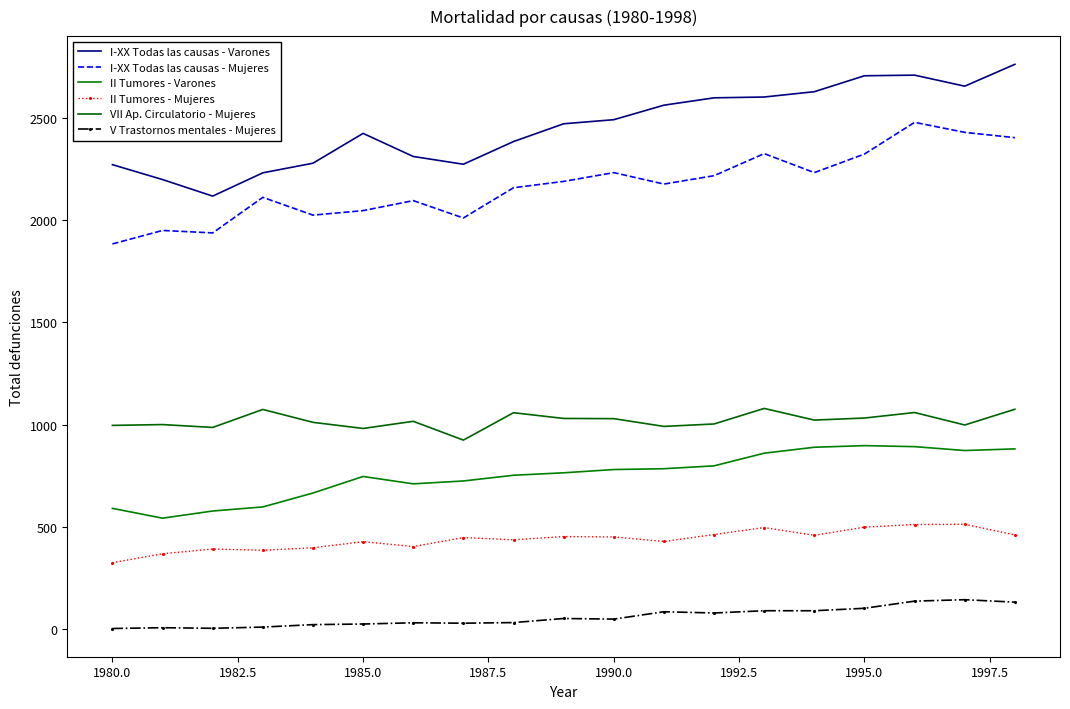

What is the average value of the II Tumores - Mujeres series?

437